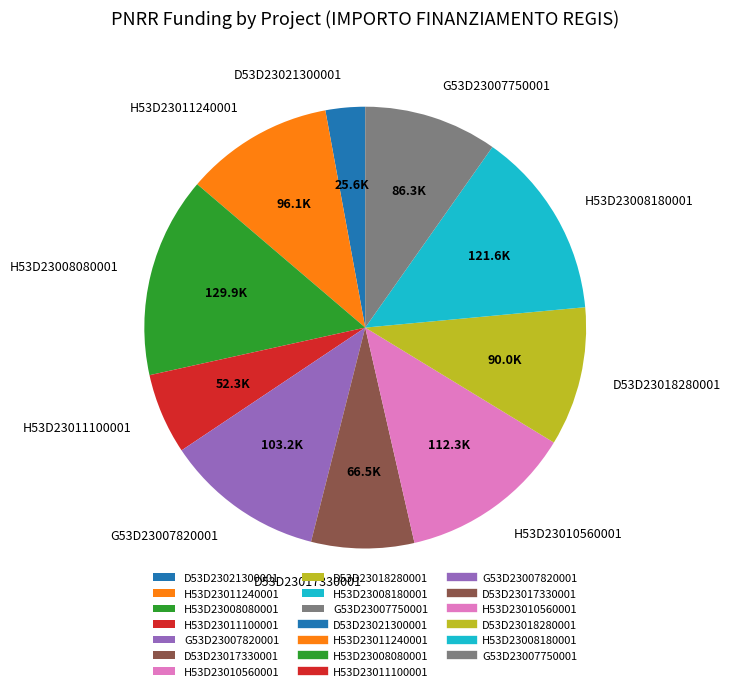

Which category has the biggest portion of the pie?

H53D23008080001